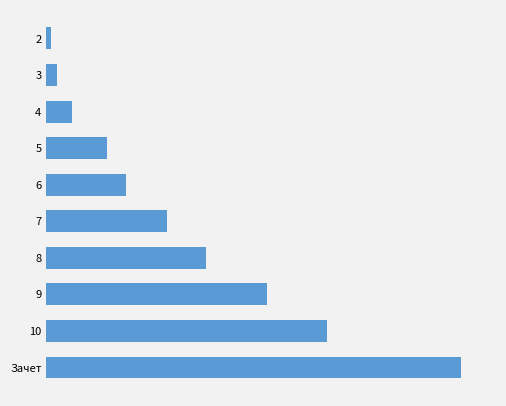

Does the chart contain any negative values?

No